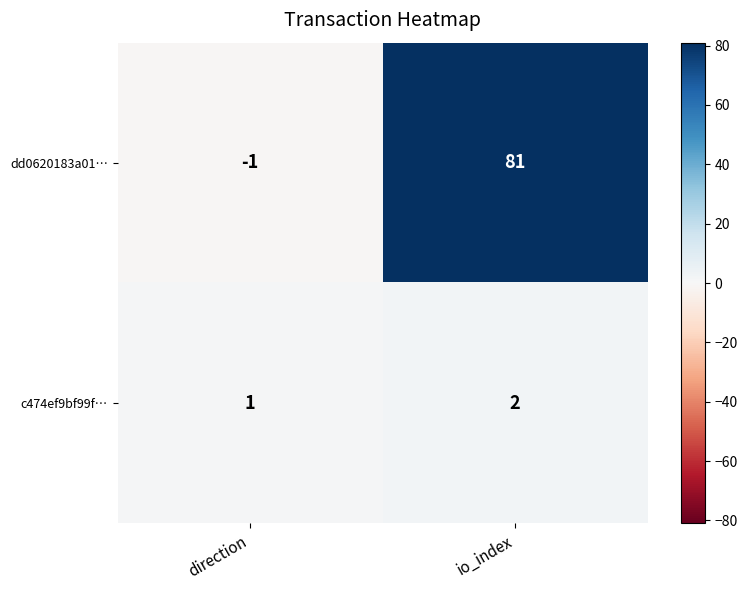

What is the difference between the maximum and minimum values in the dd0620183a01… series?

82